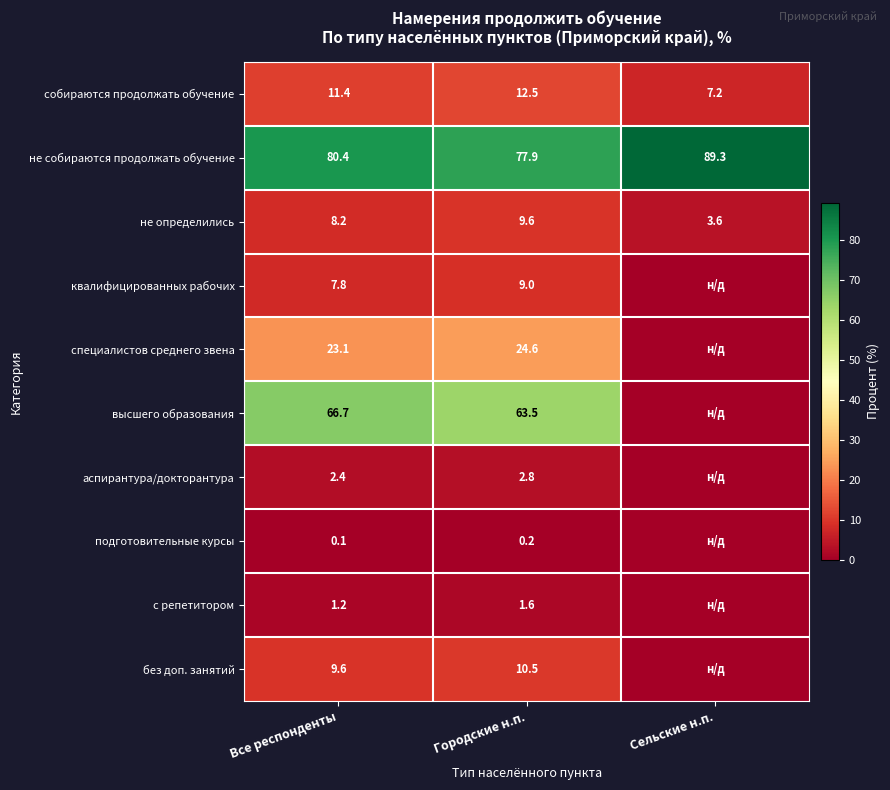

What is the difference between the highest and lowest values at Сельские н.п.?

89.3